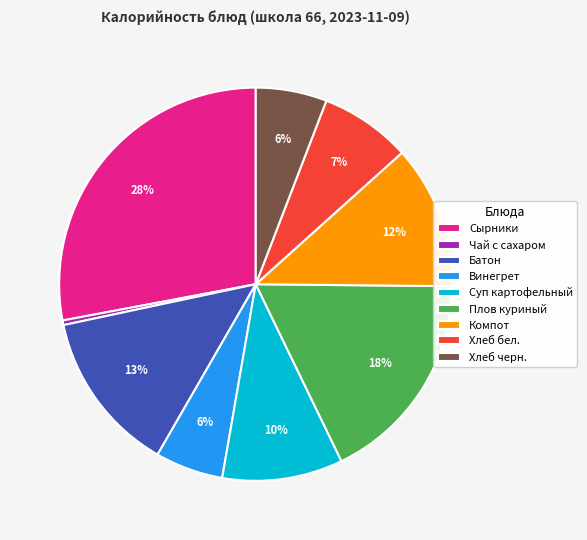

Between Винегрет and Хлеб бел., which is larger?

Хлеб бел.